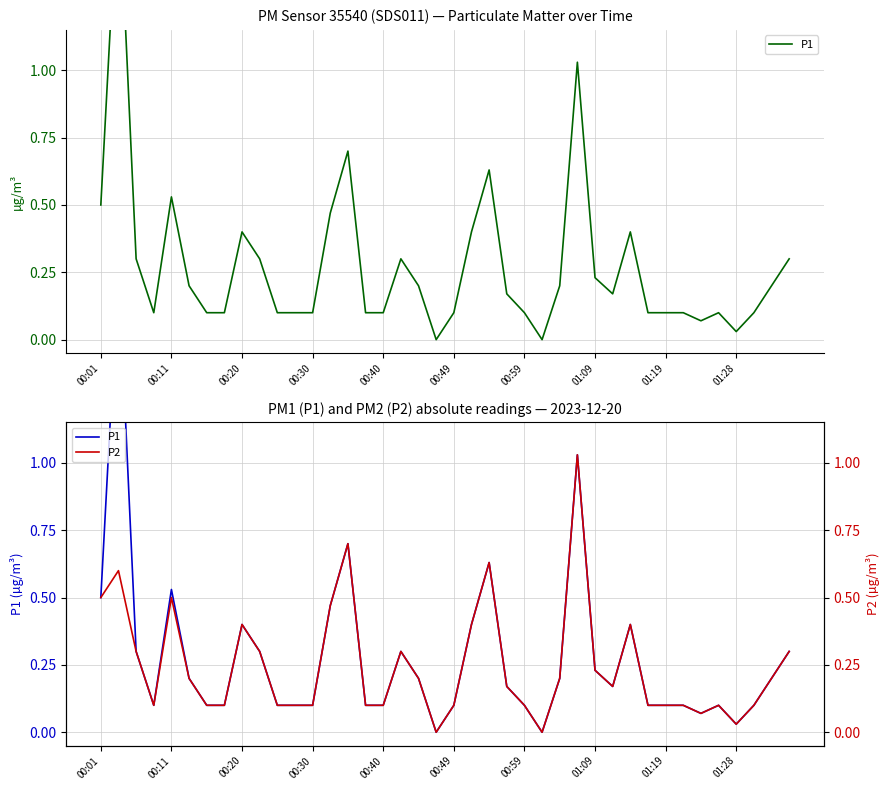

Does the chart display data point markers on the line(s)?

No